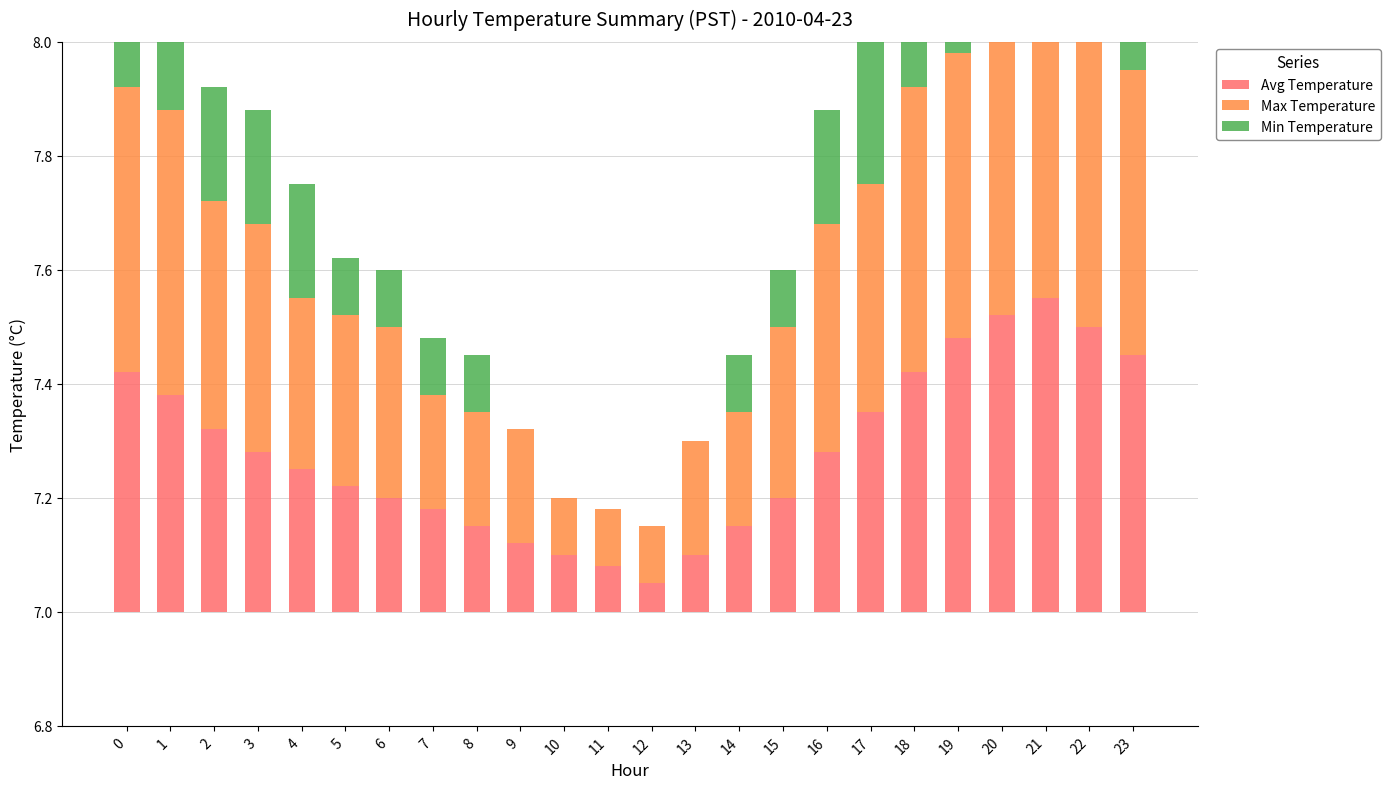

How many groups of bars are there?

24